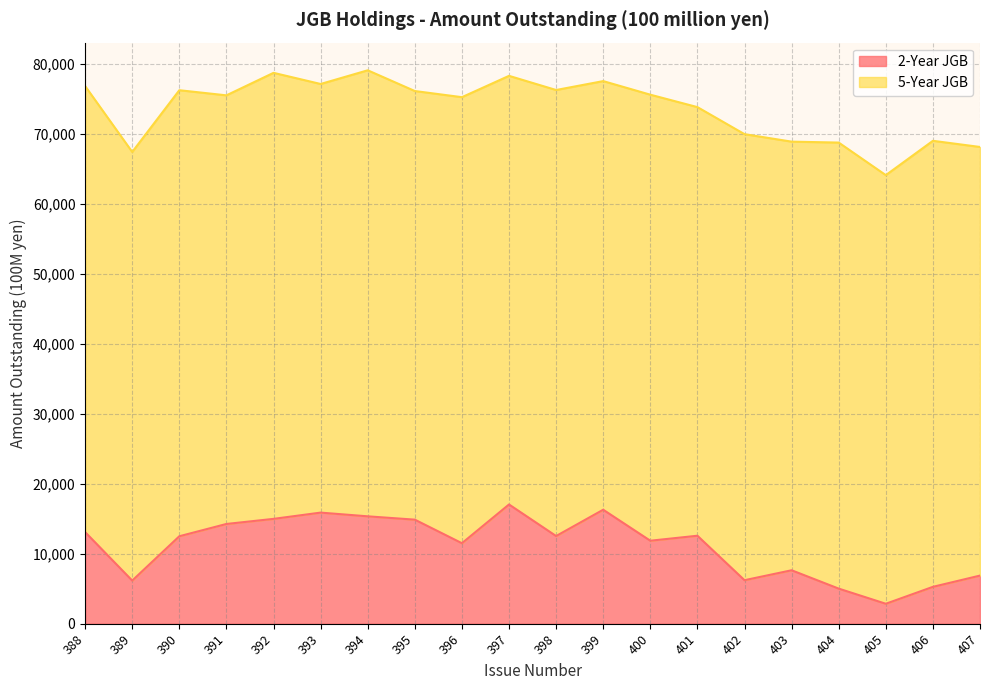

Where is the first local minimum?

389